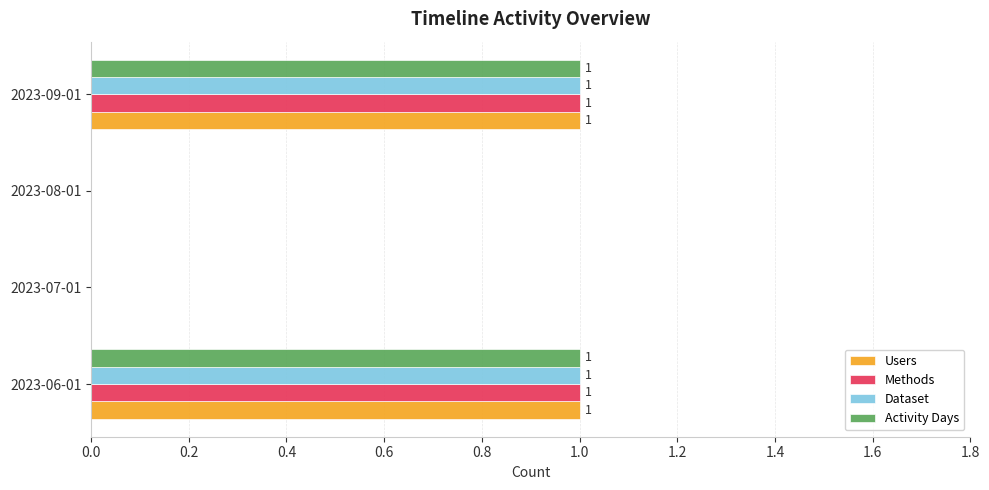

The Methods series shows 0 at 2023-08-01. True or false?

True